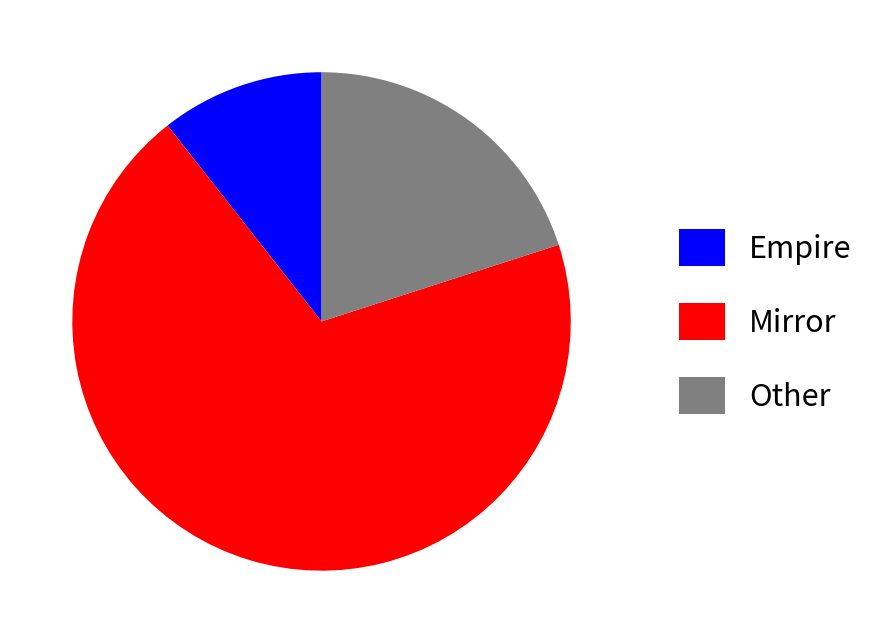

Does any single category account for the majority?

Yes